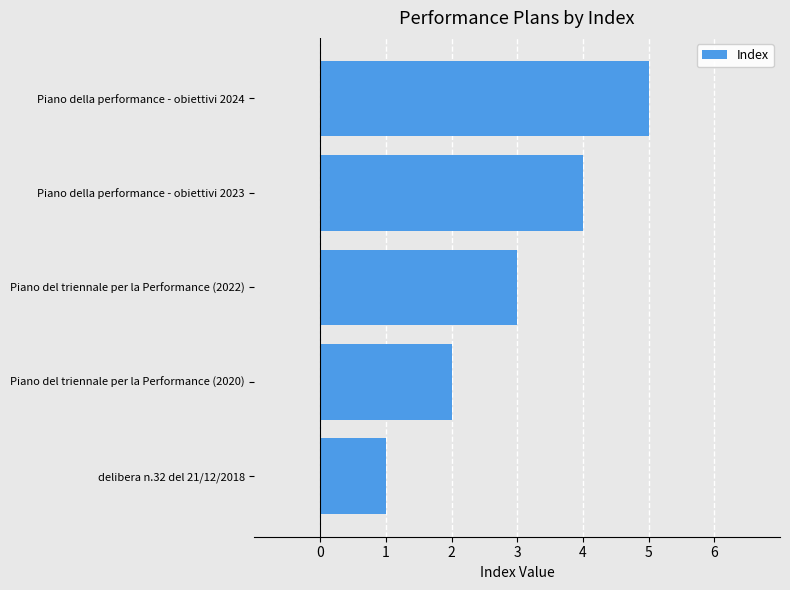

Which category has the highest value across all series?

Piano della performance - obiettivi 2024